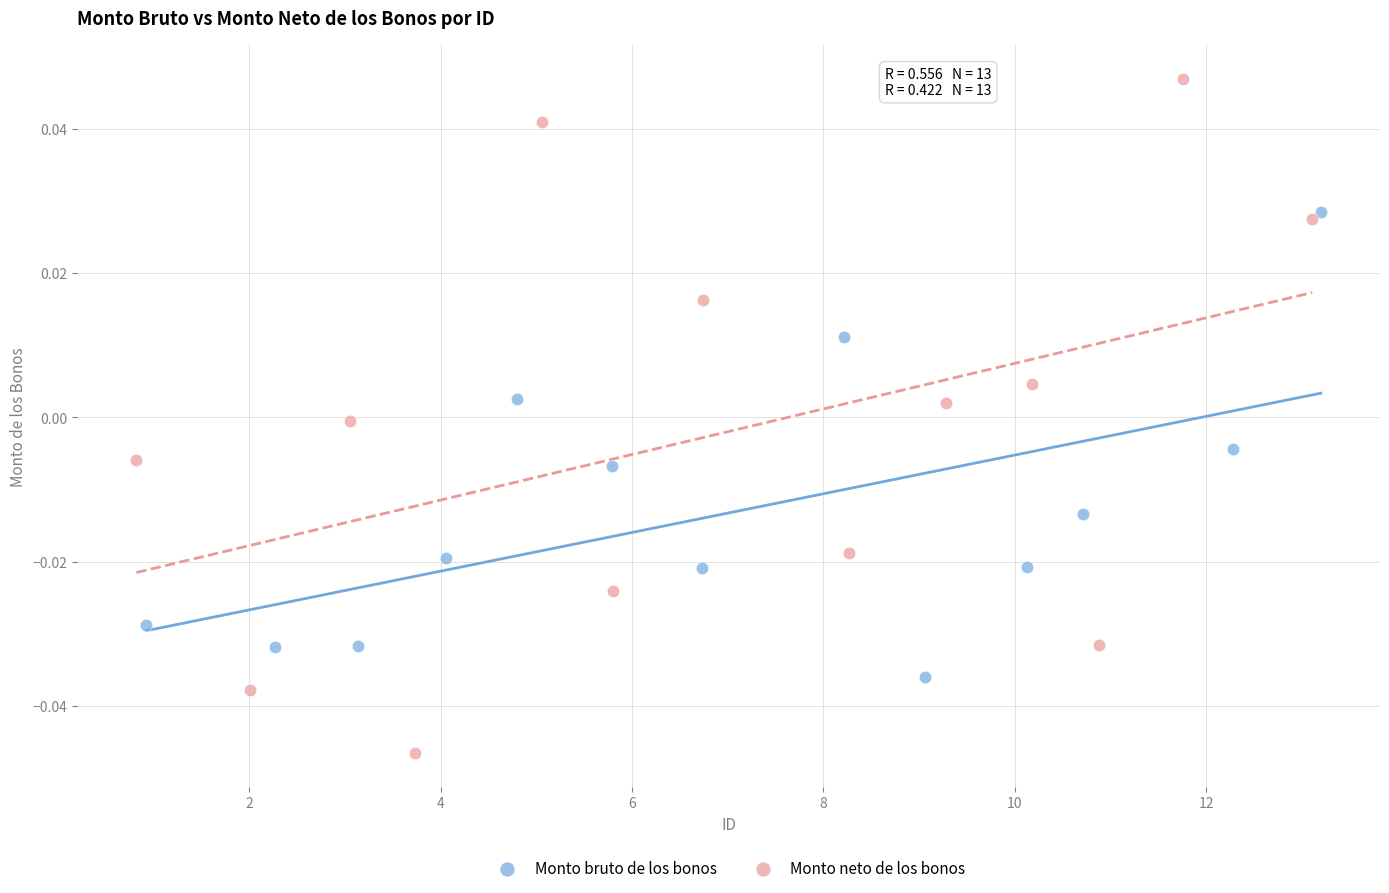

Which series has the largest Y range (max minus min)?

Monto neto de los bonos